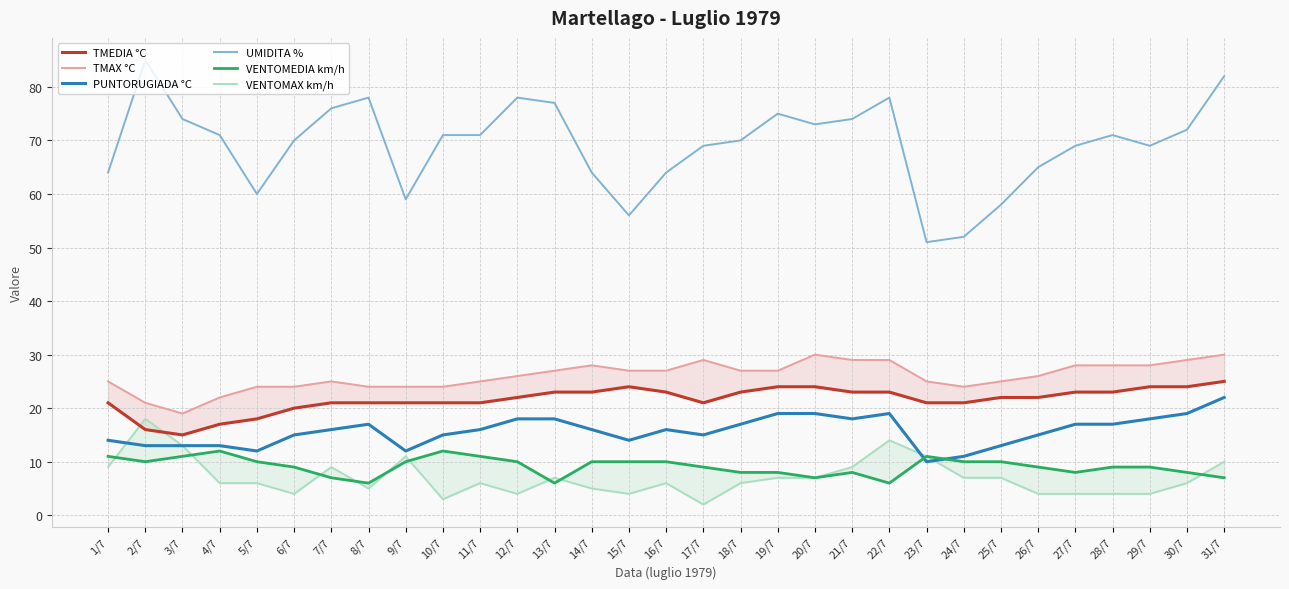

Between which two adjacent categories do VENTOMAX km/h and VENTOMEDIA km/h first intersect?

1/7 and 2/7